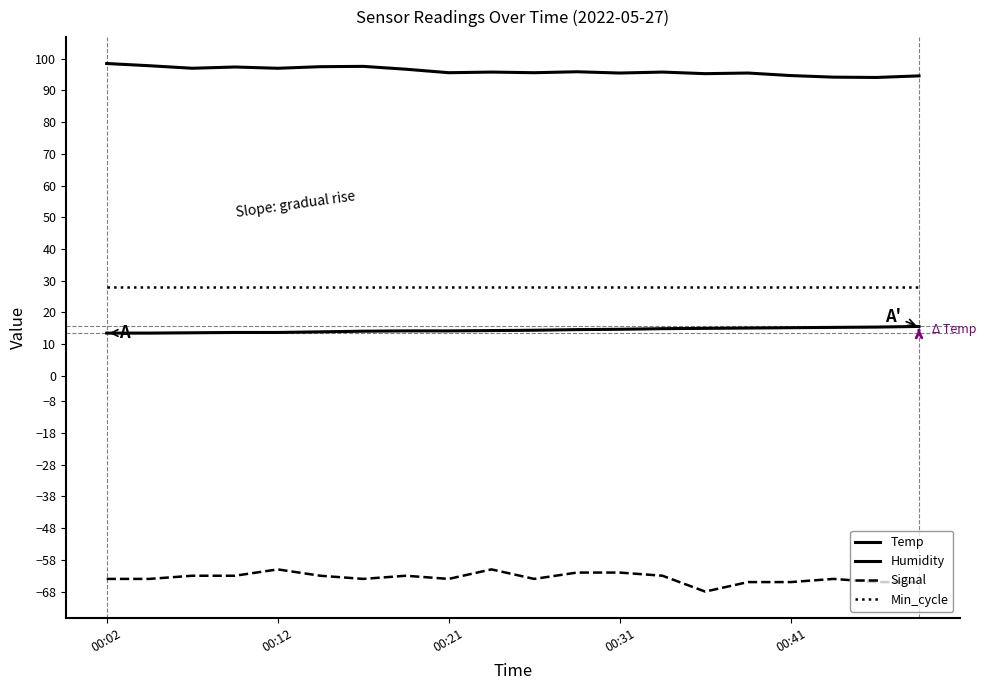

True or false: Signal has more than 2 interior local peaks.

True